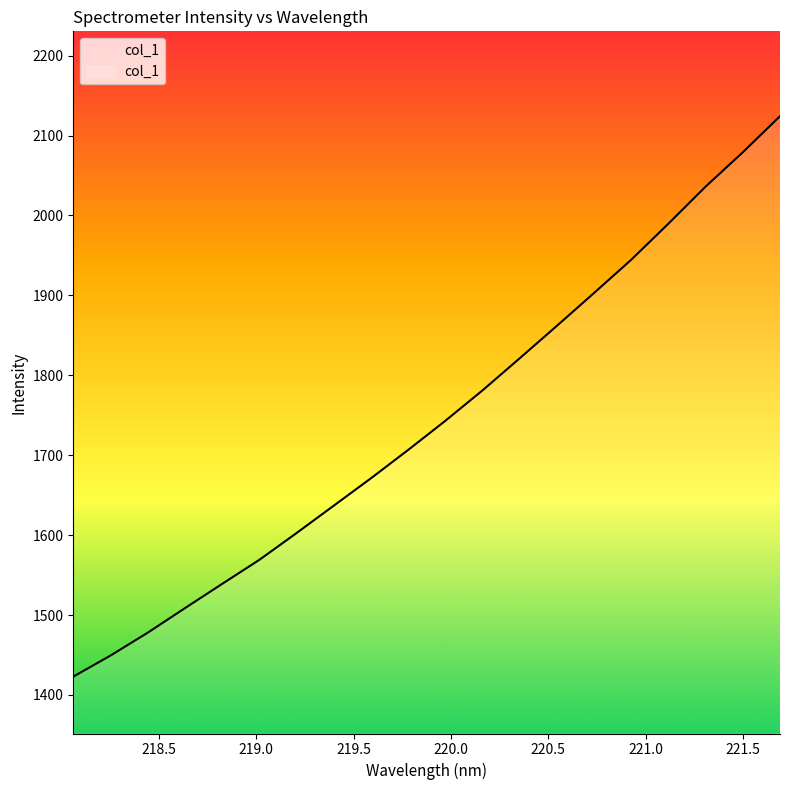

What is the minimum value shown in the chart?

1423.0